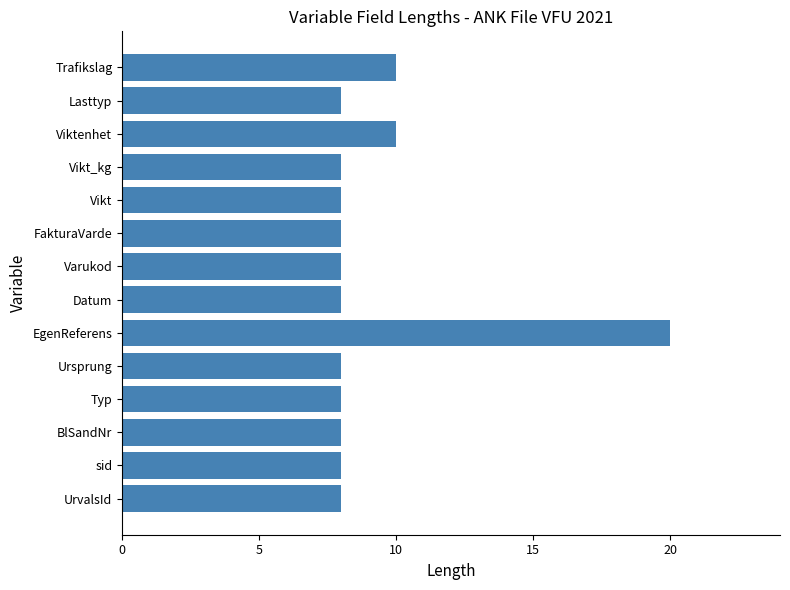

The chart shows a value of 10 at Viktenhet. True or false?

True